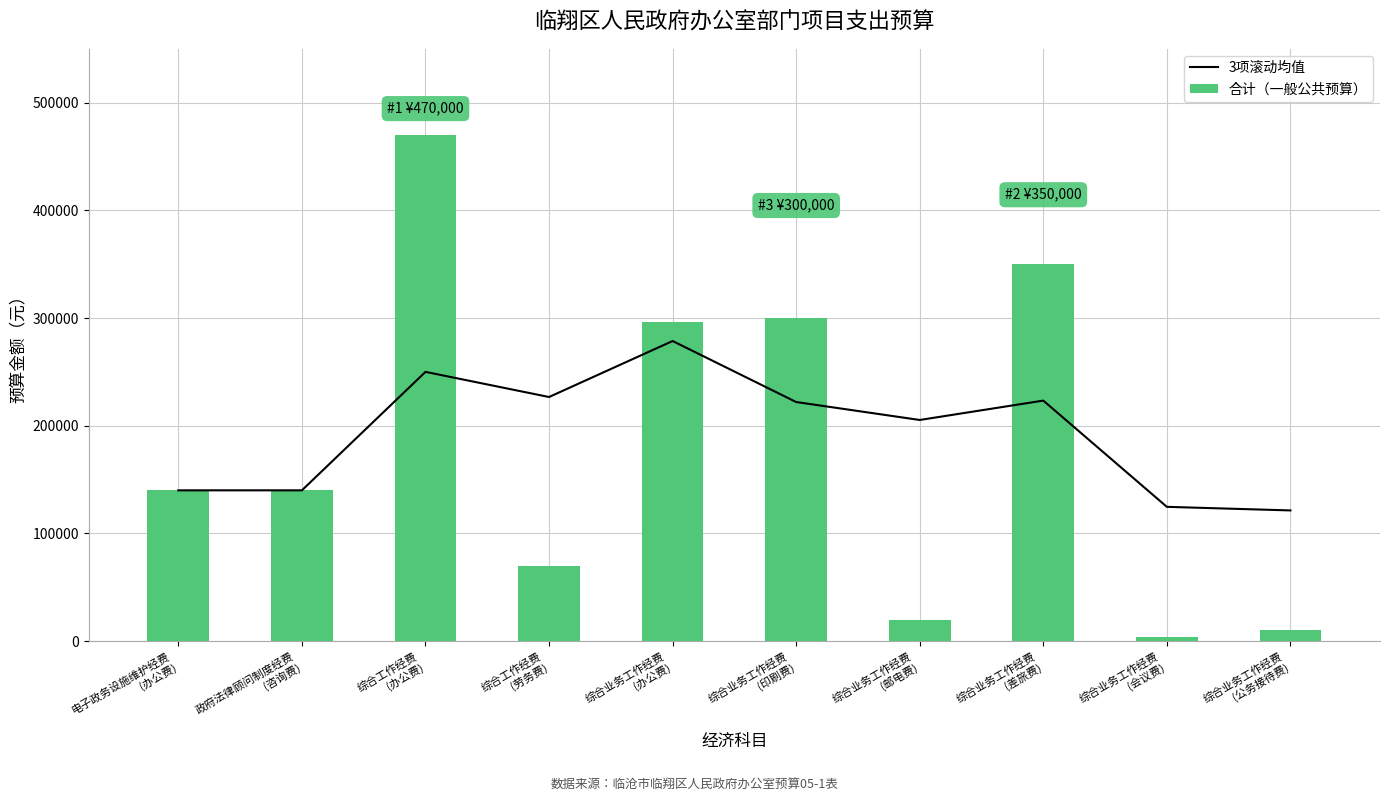

Is it true that 3项滚动均值 equals 133086.8 at 综合工作经费
(劳务费)?

False